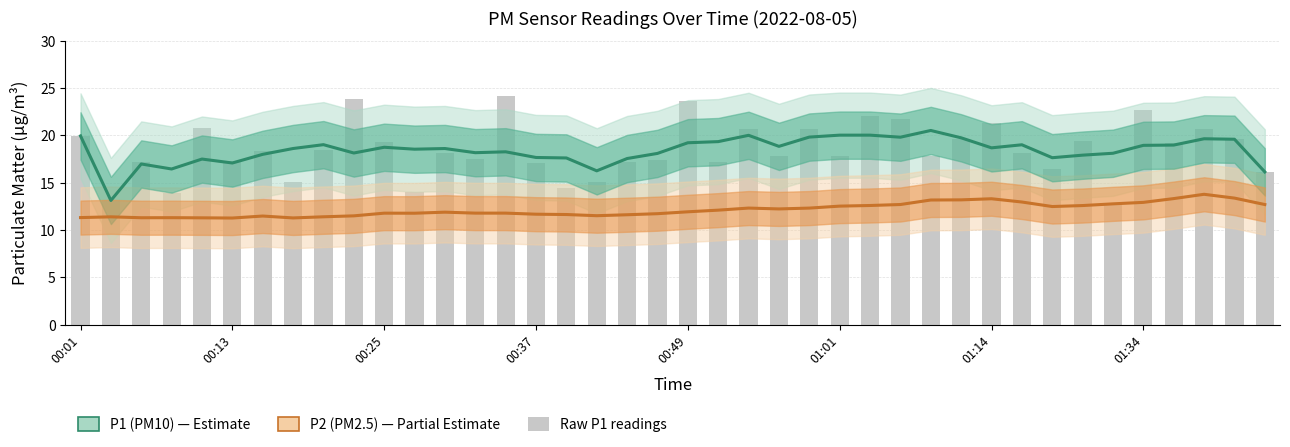

What is the sum of all P1 (PM10) values?

736.6